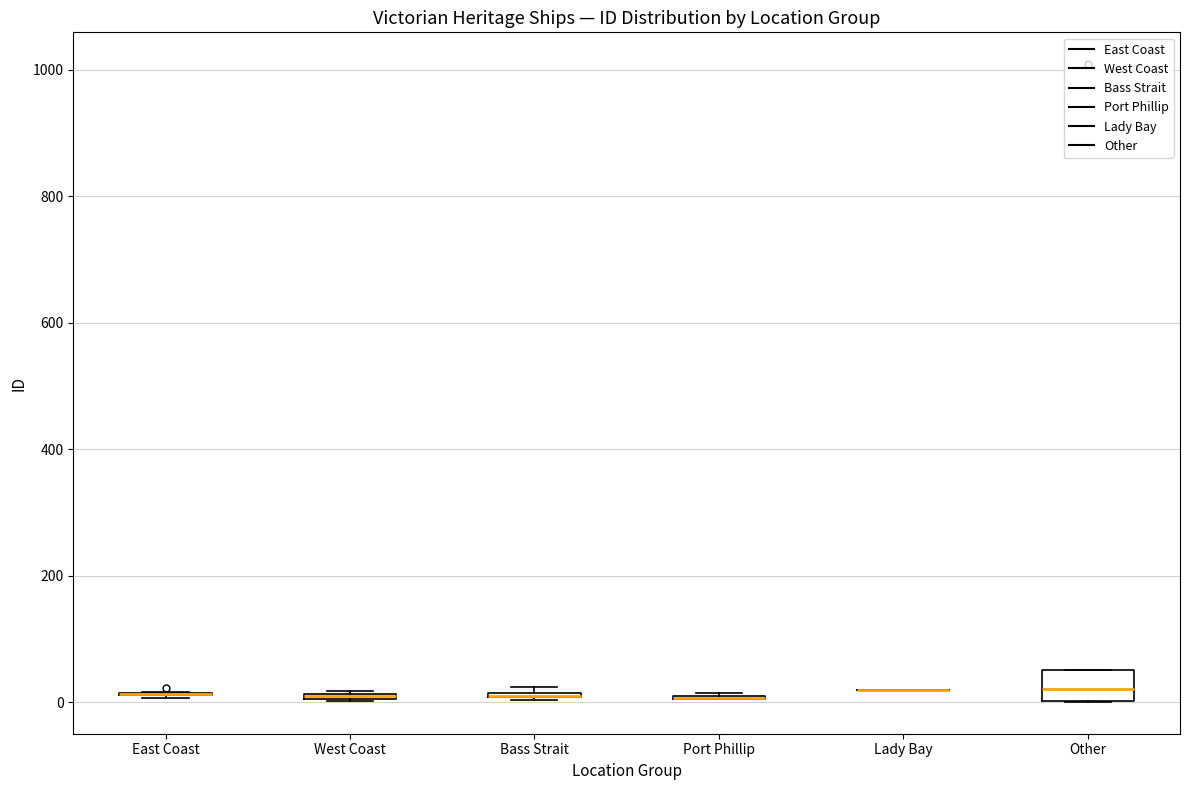

Comparing the boxes themselves (not the whiskers), which one is the tallest?

Other